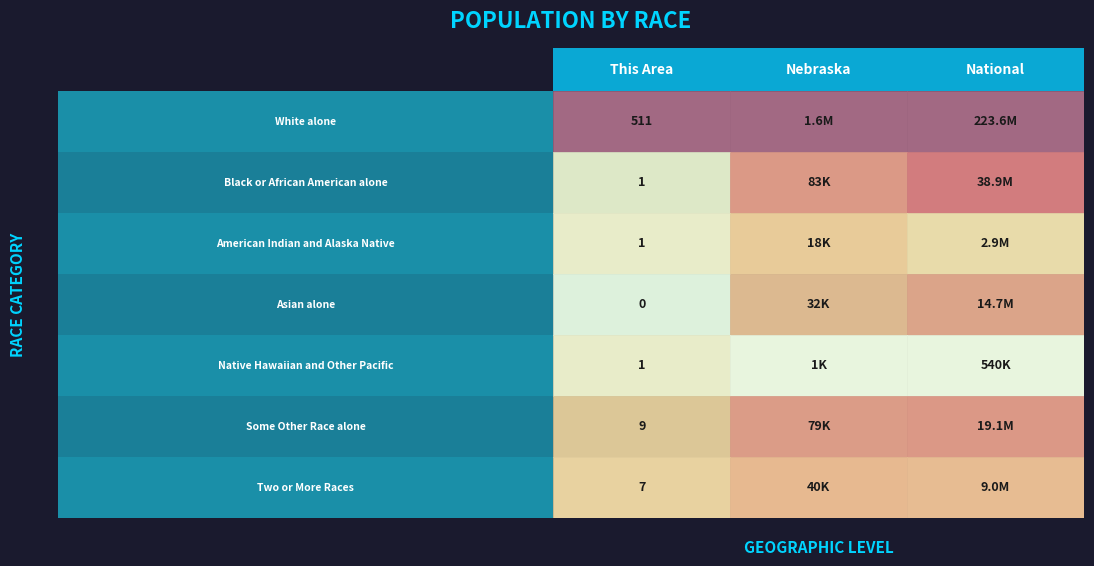

What is the sum of all Black or African American alone values?

39012205